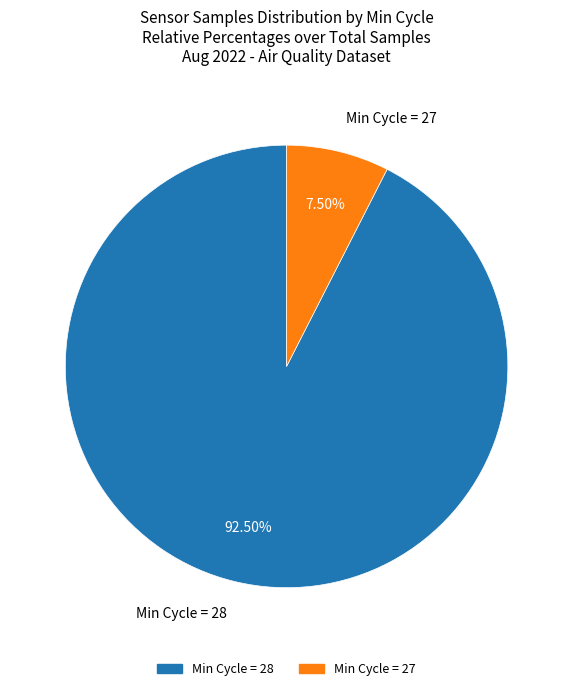

Rank the categories by value from highest to lowest.

Min Cycle = 28, Min Cycle = 27